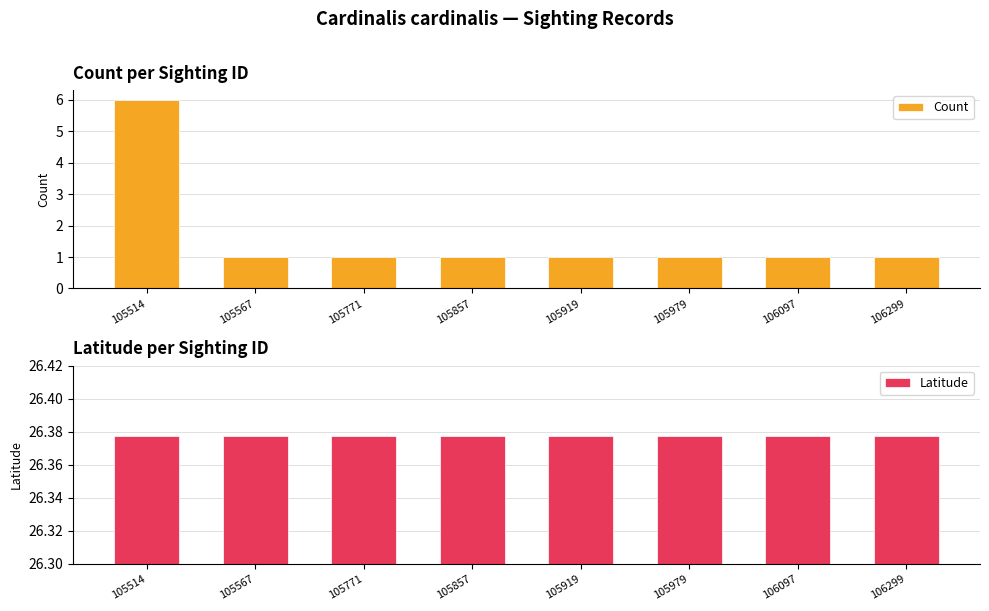

Which series has the widest spread of values?

Count